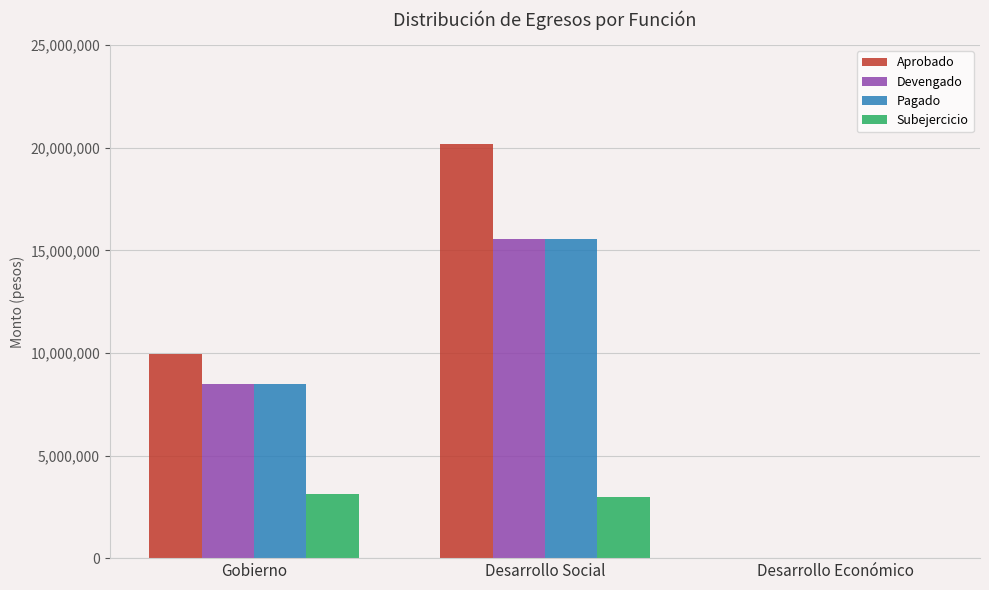

How many categories are shown in the chart?

3